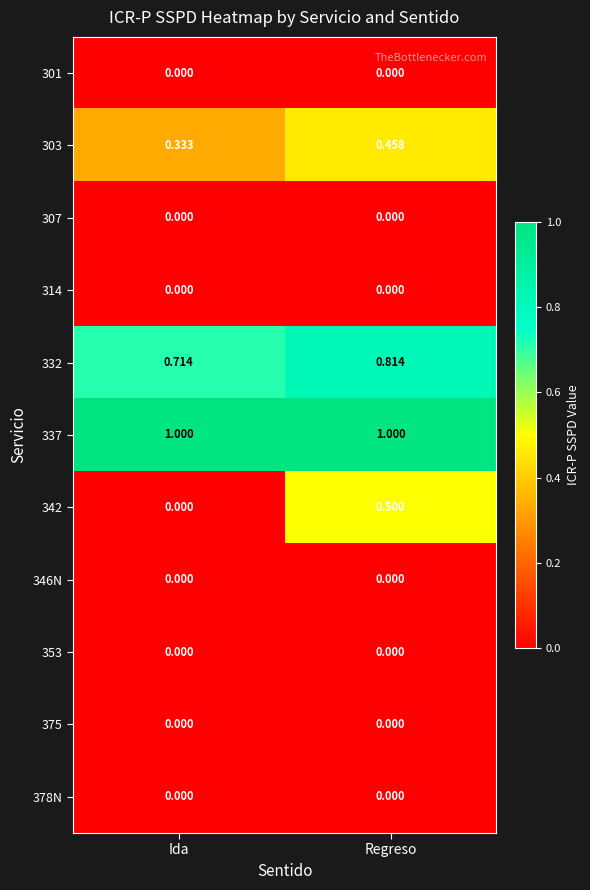

Count the number of data series in this chart.

11